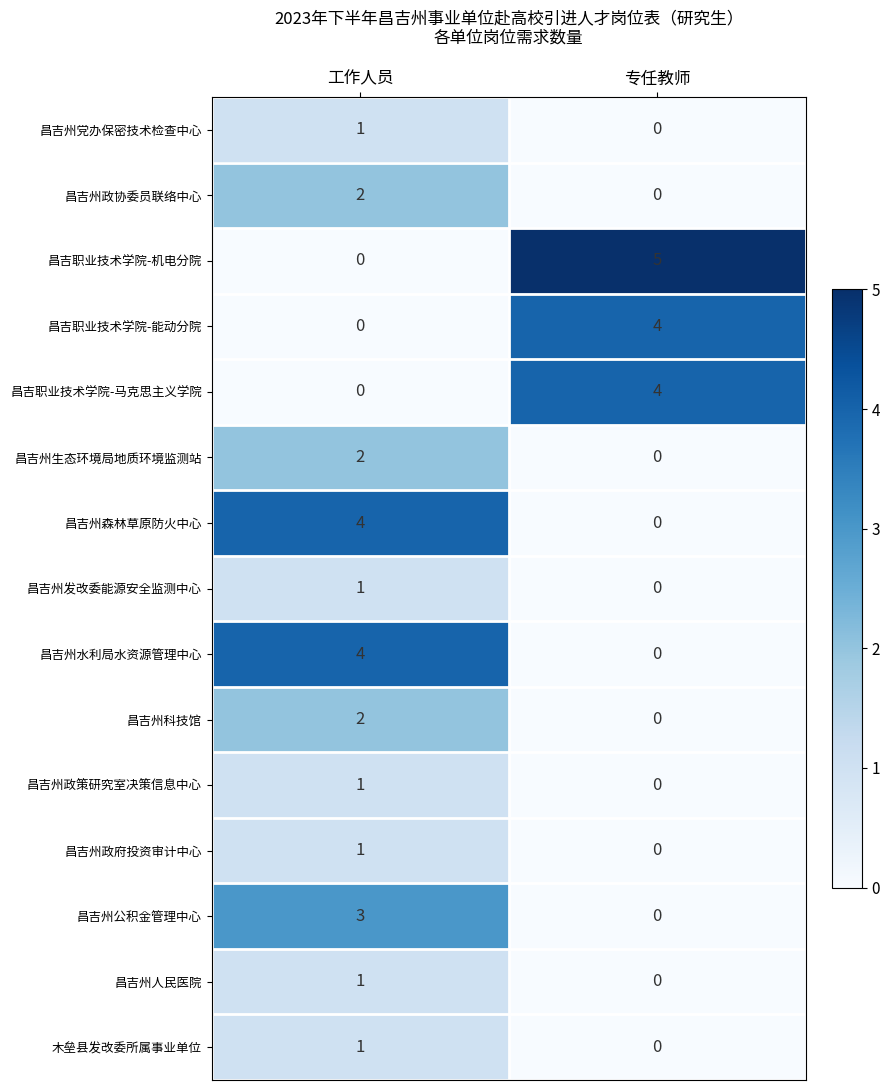

At which category is the sum across all series the highest?

工作人员